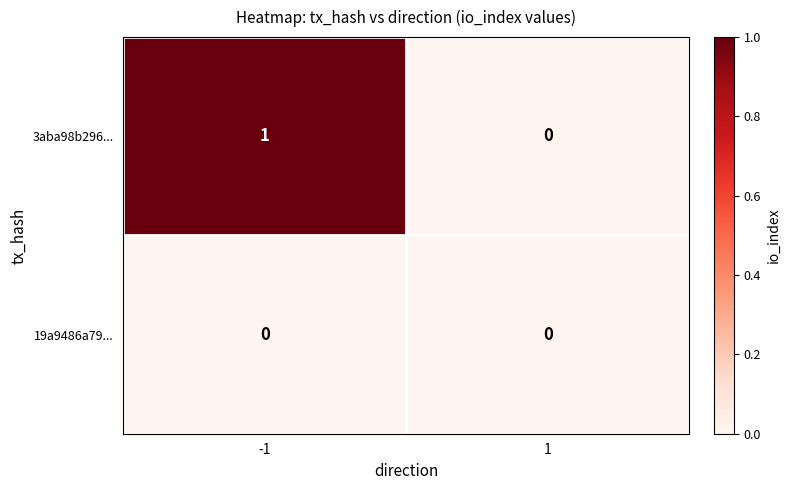

The 3aba98b296... series shows 1 at -1. True or false?

True